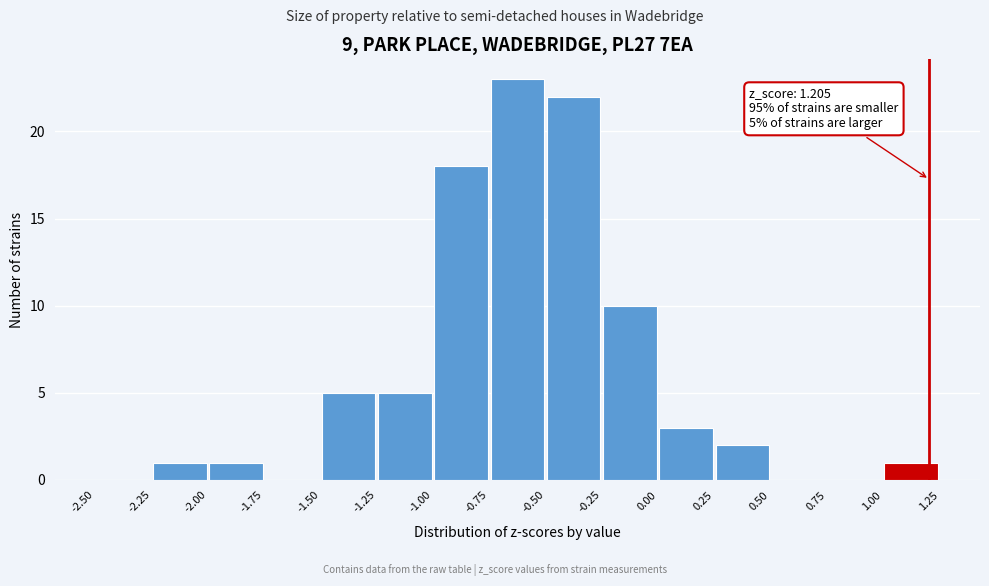

Which range on the x-axis has the tallest bar?

-0.75 to -0.50